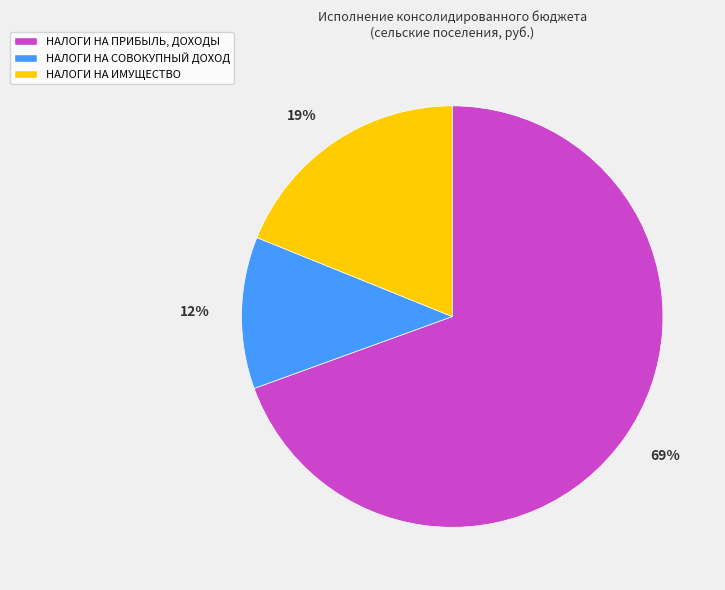

How many segments does this pie chart have?

3